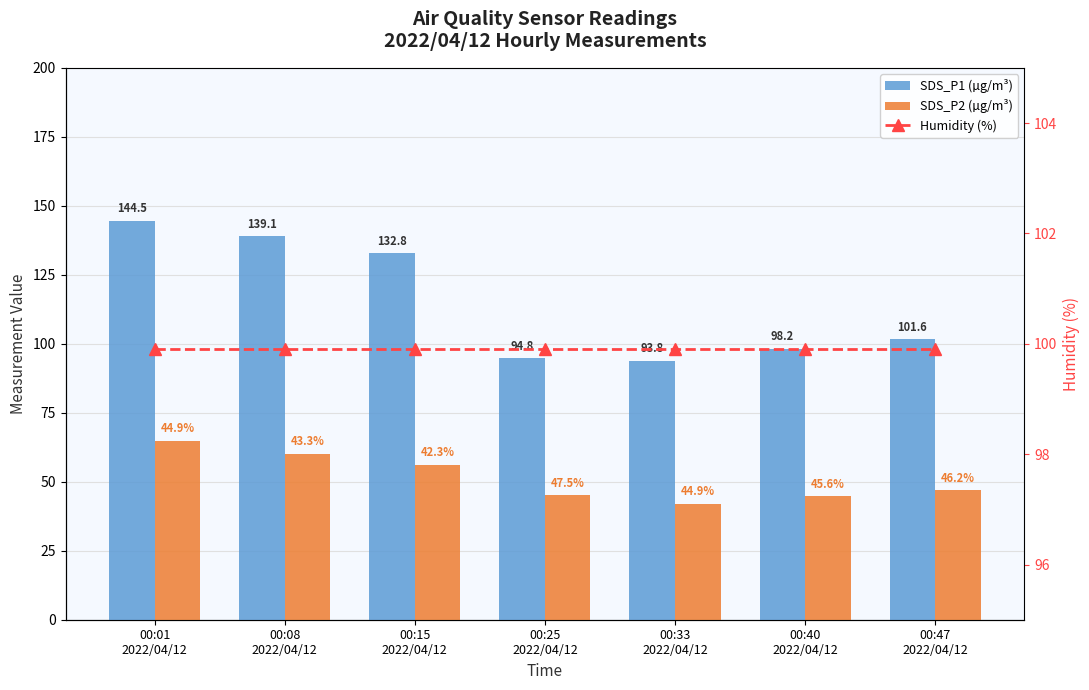

What is the difference between the second highest and minimum values in the SDS_P2 (µg/m³) series?

18.1